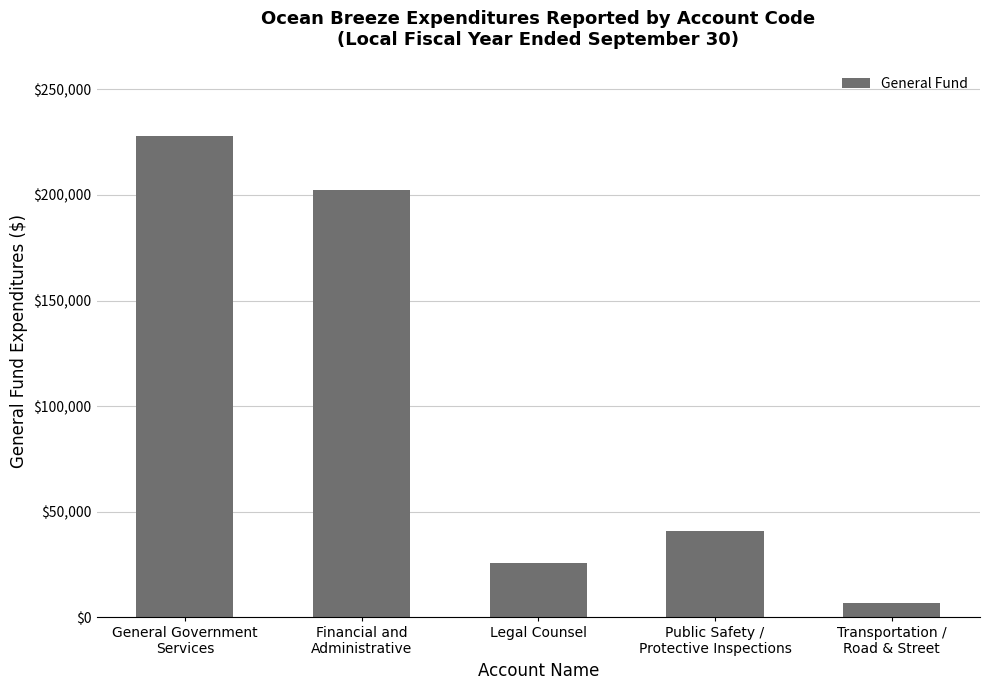

What is the approximate value at Financial and
Administrative?

202240